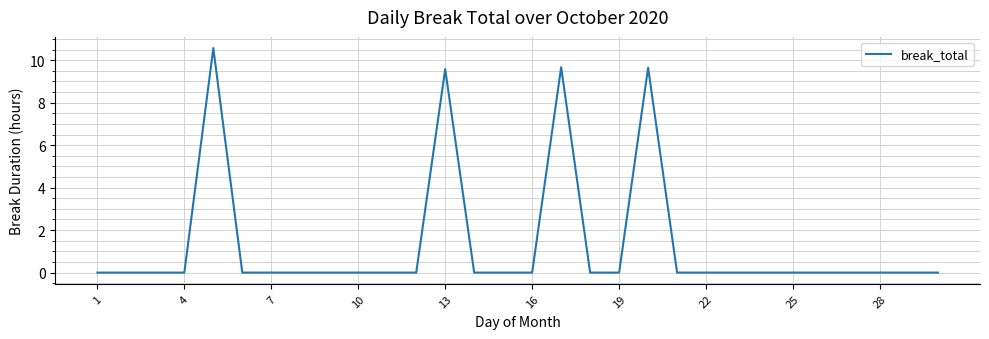

What is the greatest value displayed?

10.6